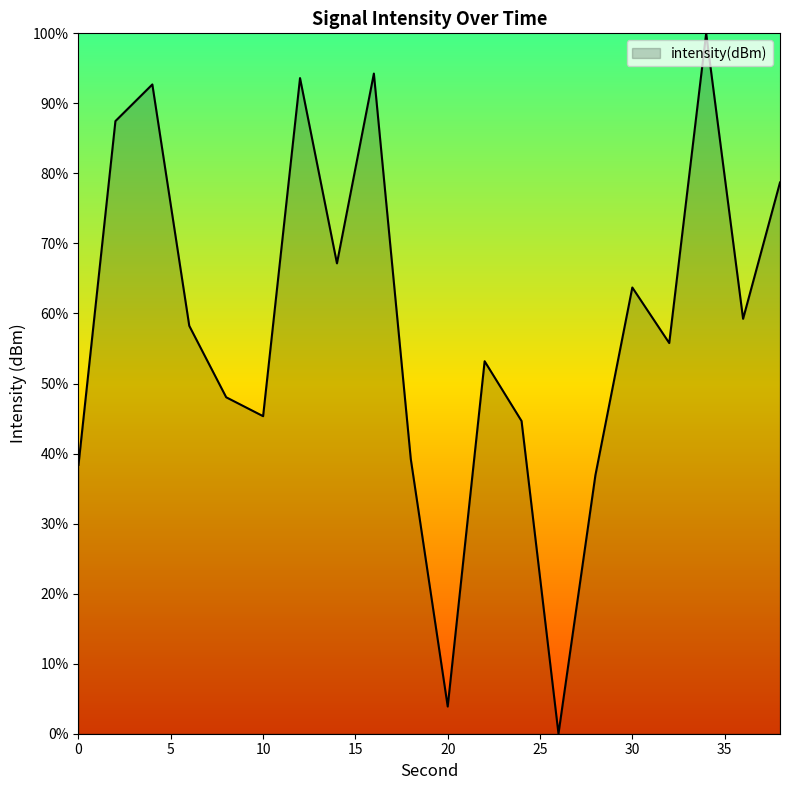

Reading left to right, transcribe all the data shown in this chart.

38.4	87.5	92.7	58.2	48.0	45.3	93.6	67.2	94.3	39.2	3.9	53.2	44.6	0.0	36.9	63.7	55.8	100.0	59.2	78.7